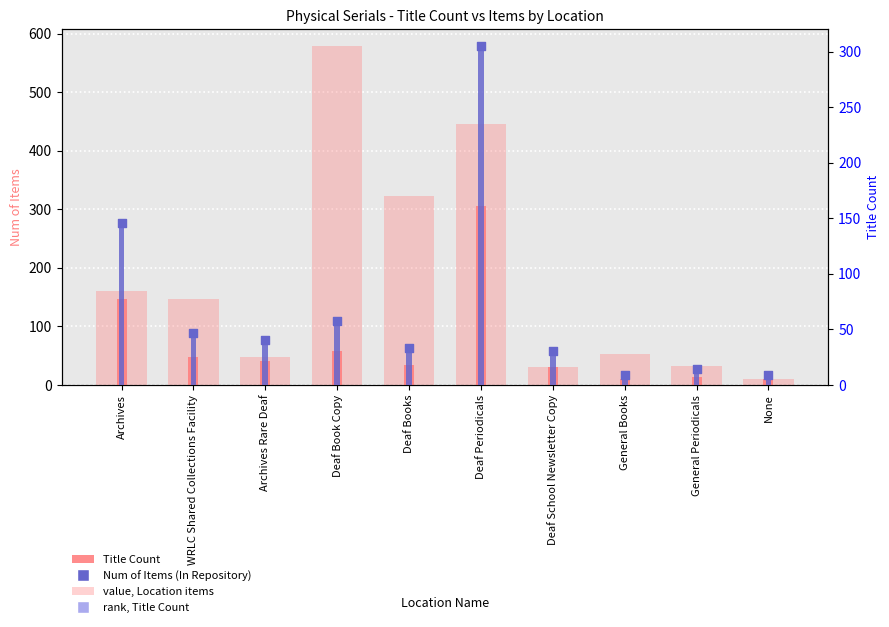

Which series reaches the maximum Y coordinate?

Num of Items (In Repository)